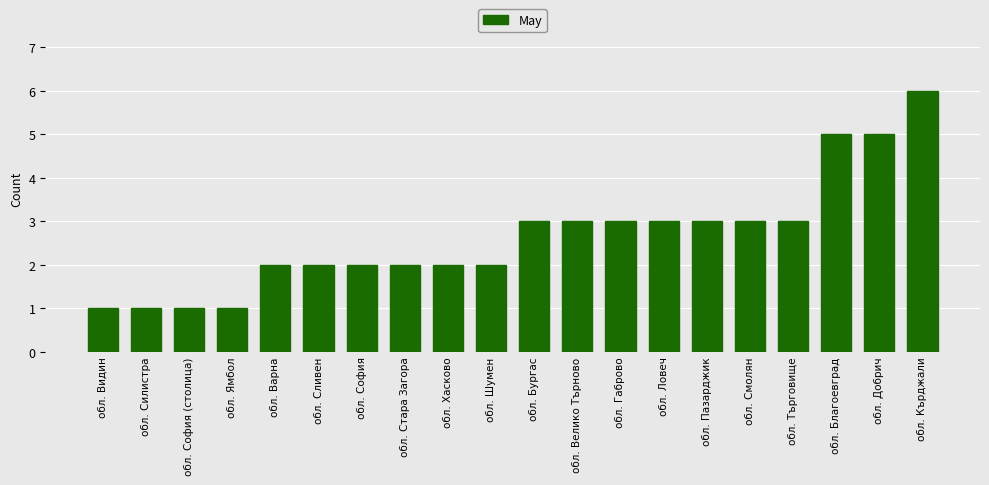

Read the value at обл. Бургас.

3